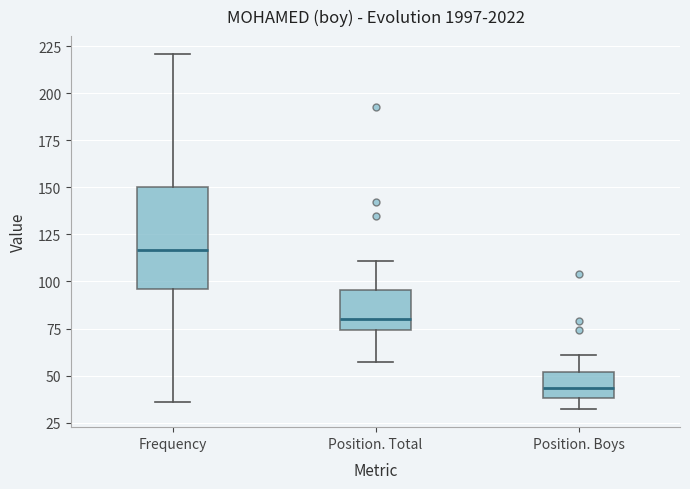

Reading left to right, transcribe this box plot: for each box, give where its median line is, the range the box spans, and where its two whiskers end, as read against the y-axis. The values are not printed on the chart, so give them approximately, as read against the axis.

Frequency: median 115, box 95 to 150, whiskers 35 to 220
Position. Total: median 80, box 75 to 95, whiskers 55 to 110
Position. Boys: median 45, box 40 to 50, whiskers 30 to 60